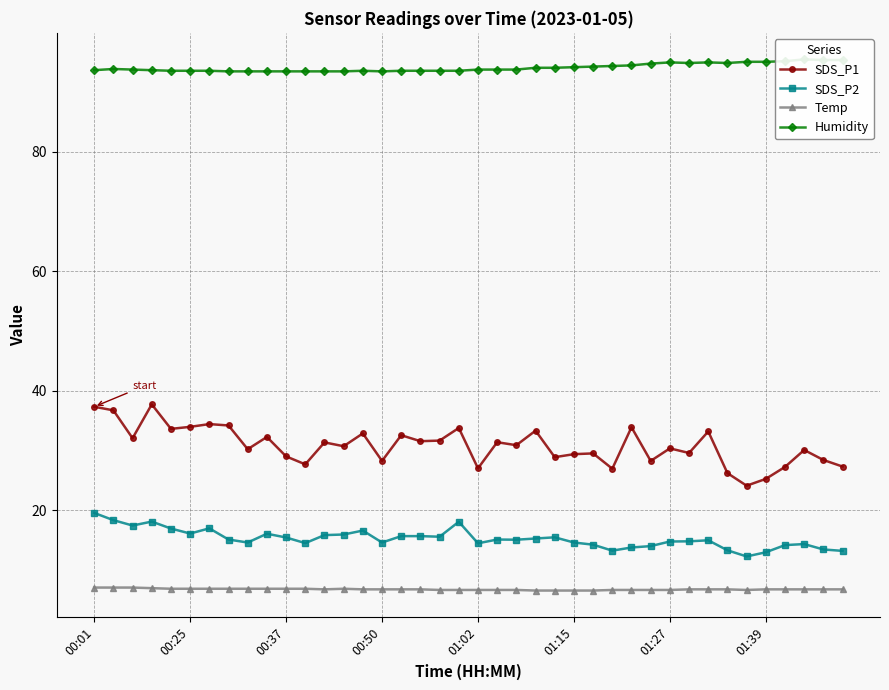

How many lines are shown in the chart?

4